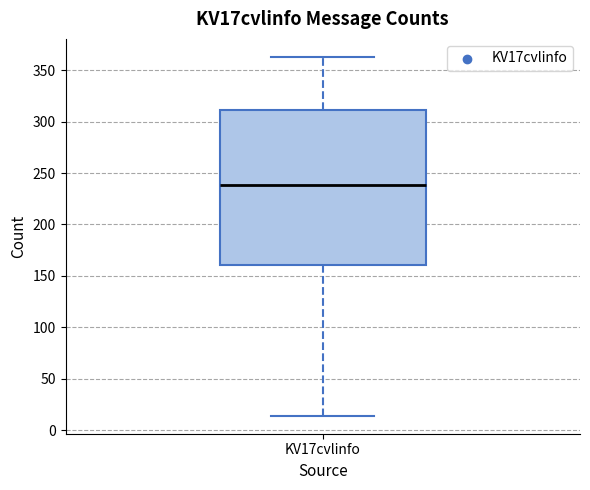

Transcribe this box plot: give where the median line is, the range the box spans, and where the two whiskers end, as read against the y-axis. The values are not printed on the chart, so give them approximately, as read against the axis.

median 240, box 160 to 310, whiskers 15 to 365